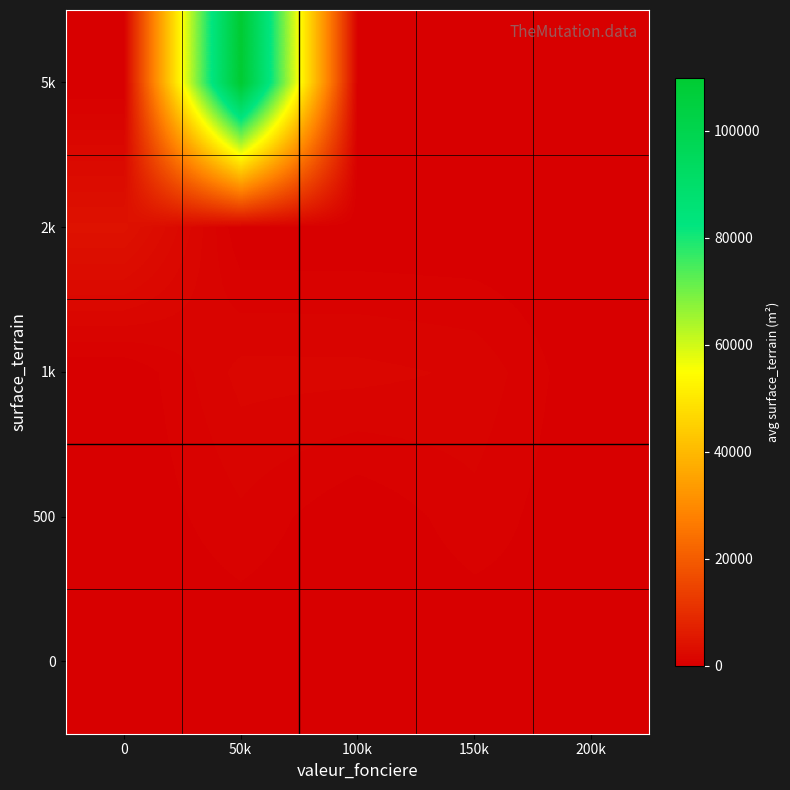

Which label corresponds to the largest value in the chart?

50k